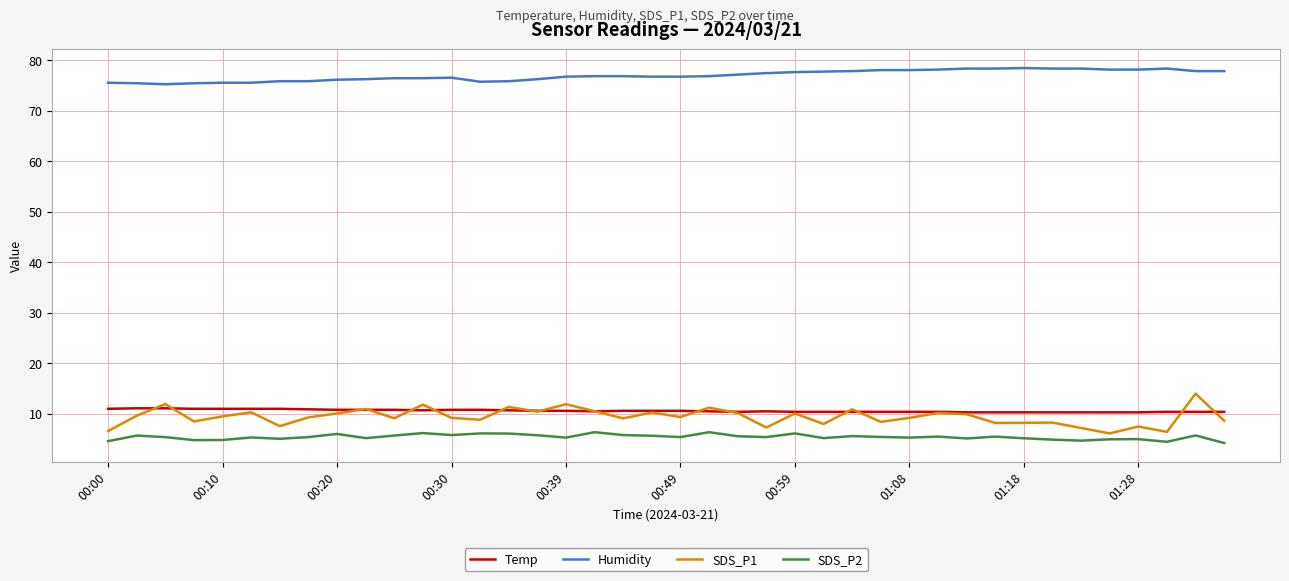

Which series has the largest total across all categories?

Humidity